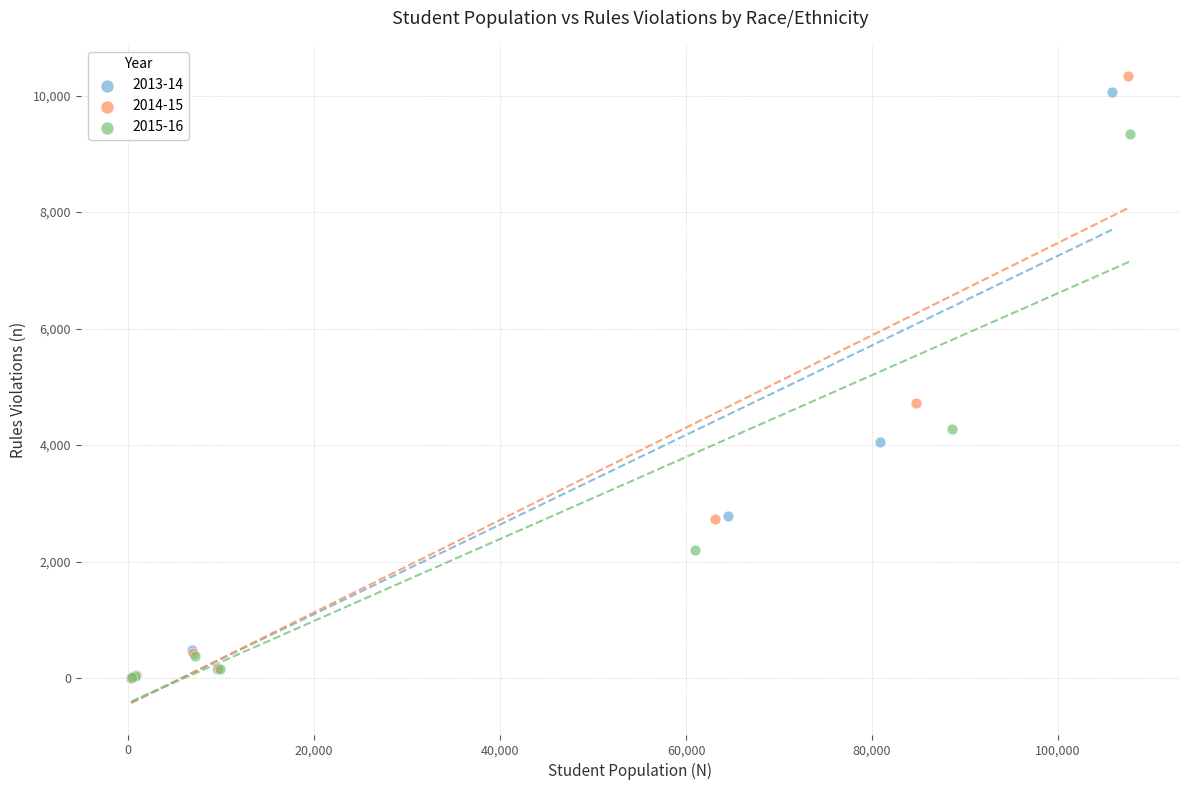

Which series has the largest Y range (max minus min)?

2014-15